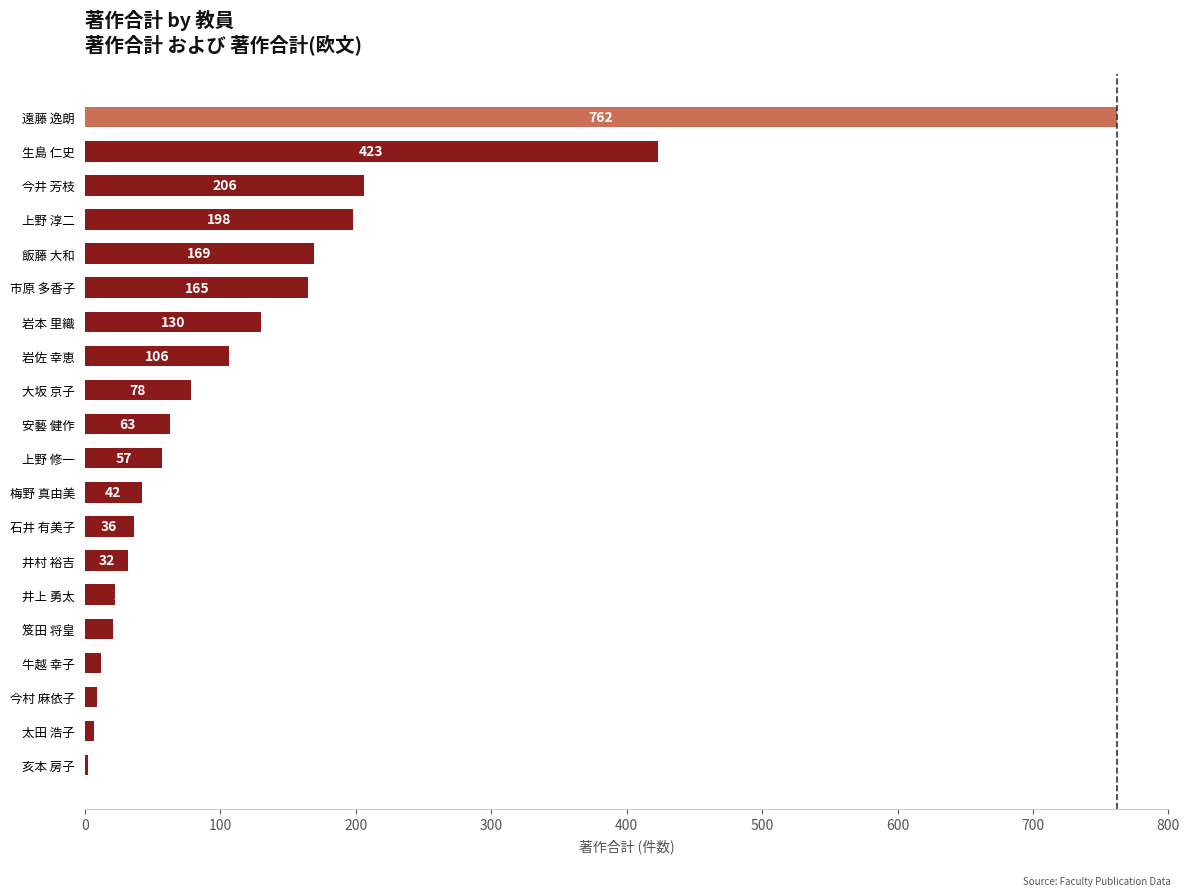

What is the sum of the values at 井上 勇太 and 安藝 健作?

85